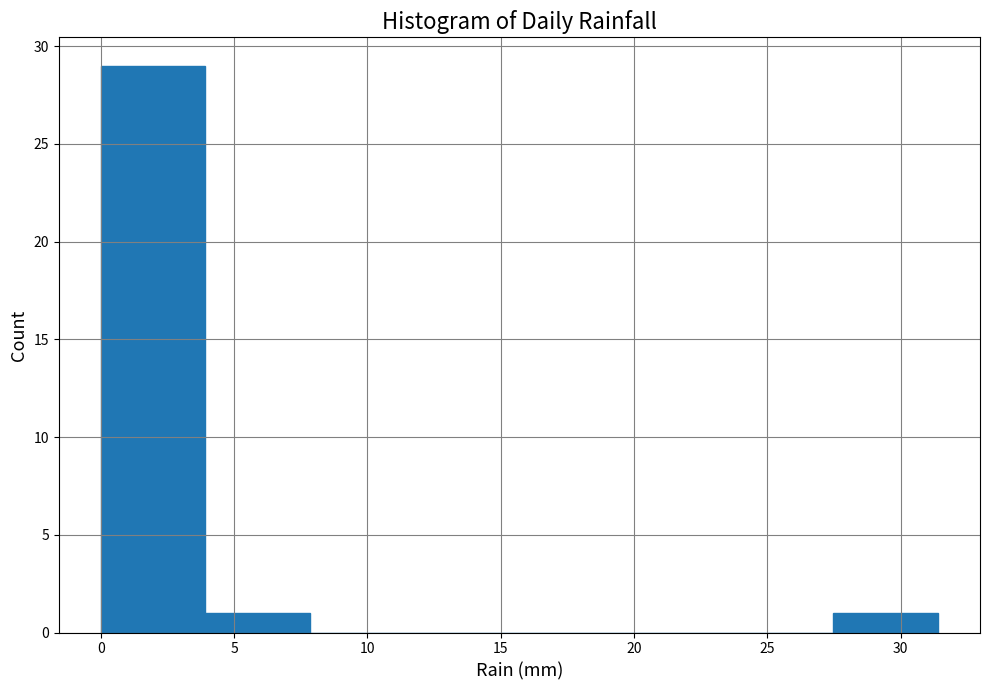

Which range on the x-axis has the tallest bar?

0.0 to 4.0